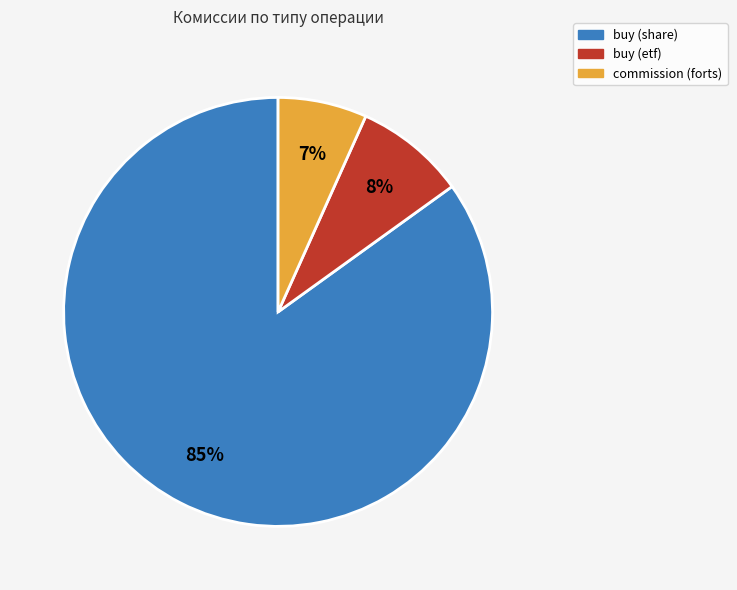

How many segments does this pie chart have?

3